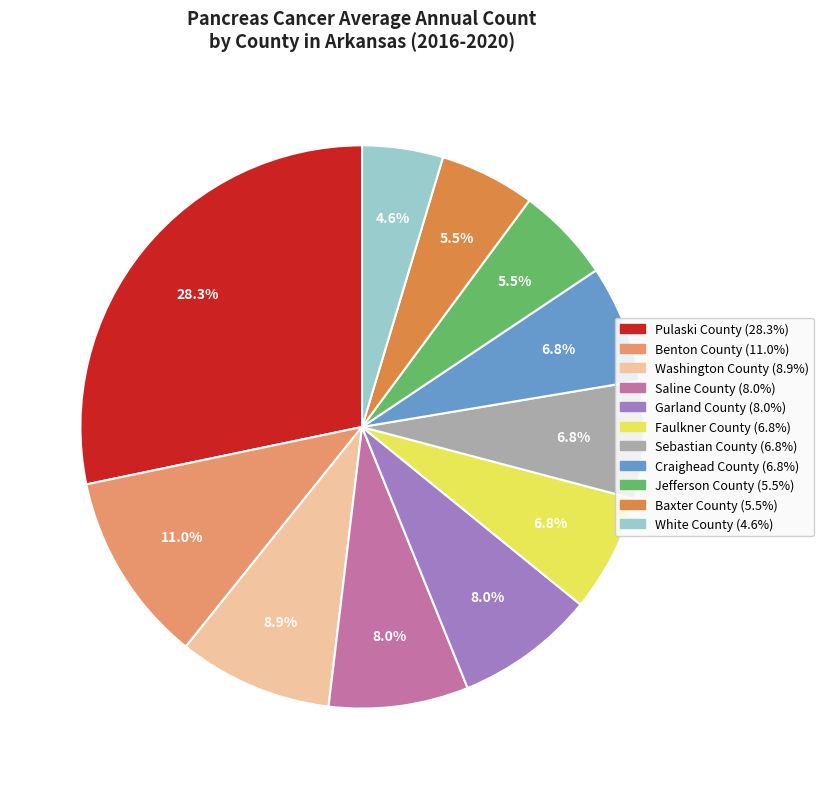

What is the smallest slice in the pie chart?

White County